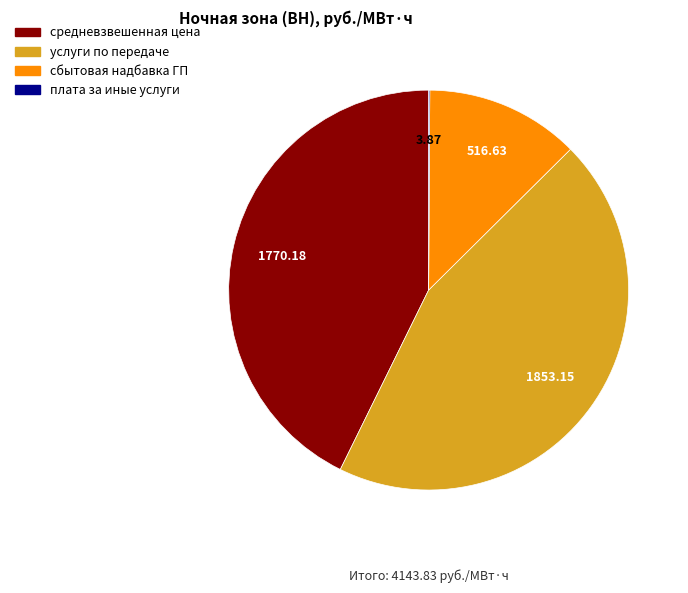

Does сбытовая надбавка ГП represent more than half of the total?

No